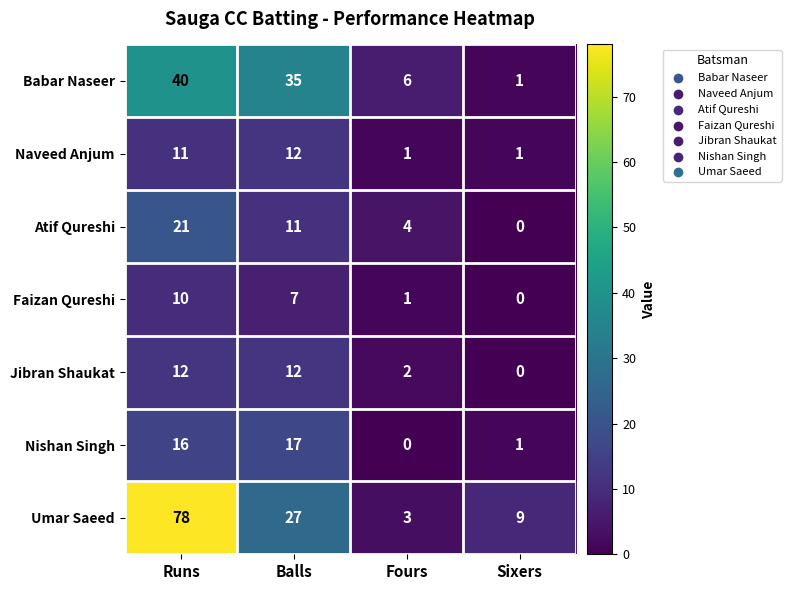

What is the maximum value shown in the chart?

78